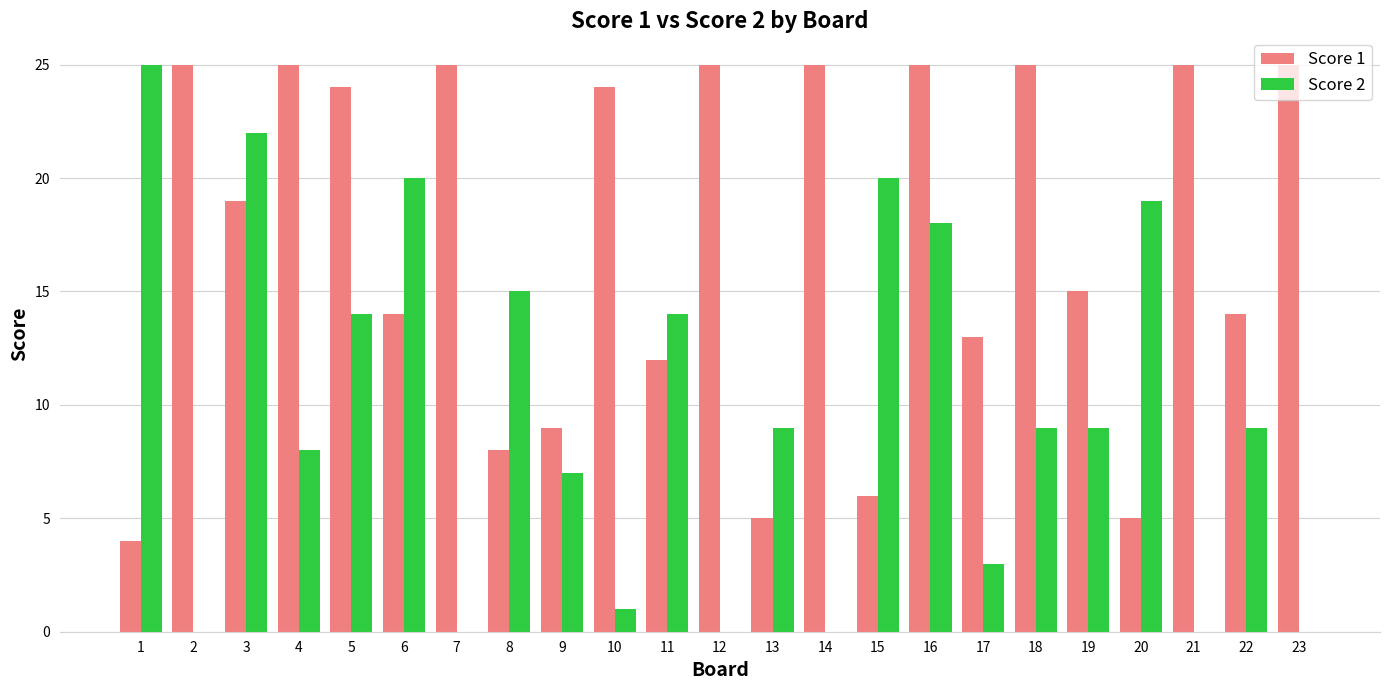

Reading left to right, list all the values displayed in this chart.

Score 1: 4	25	19	25	24	14	25	8	9	24	12	25	5	25	6	25	13	25	15	5	25	14	25
Score 2: 25	0	22	8	14	20	0	15	7	1	14	0	9	0	20	18	3	9	9	19	0	9	0